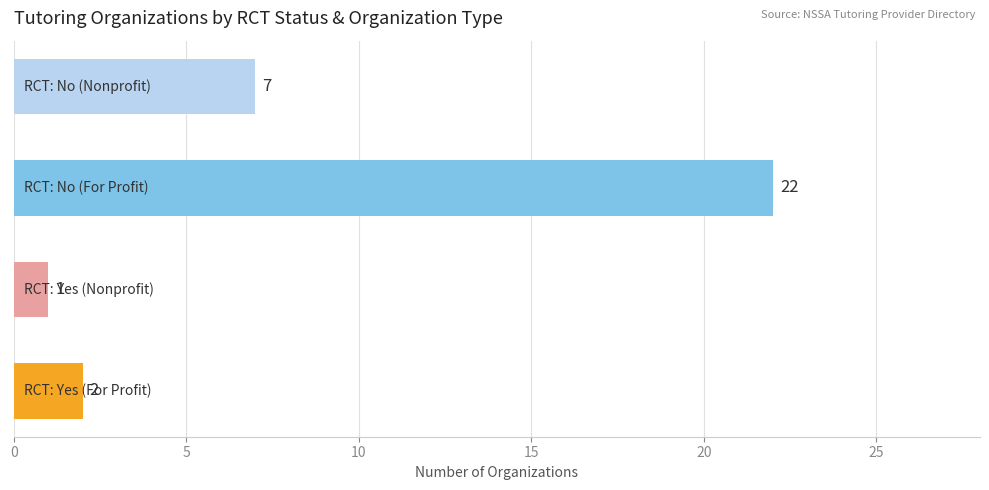

Reading bottom to top, extract all data points from this chart.

2	1	22	7